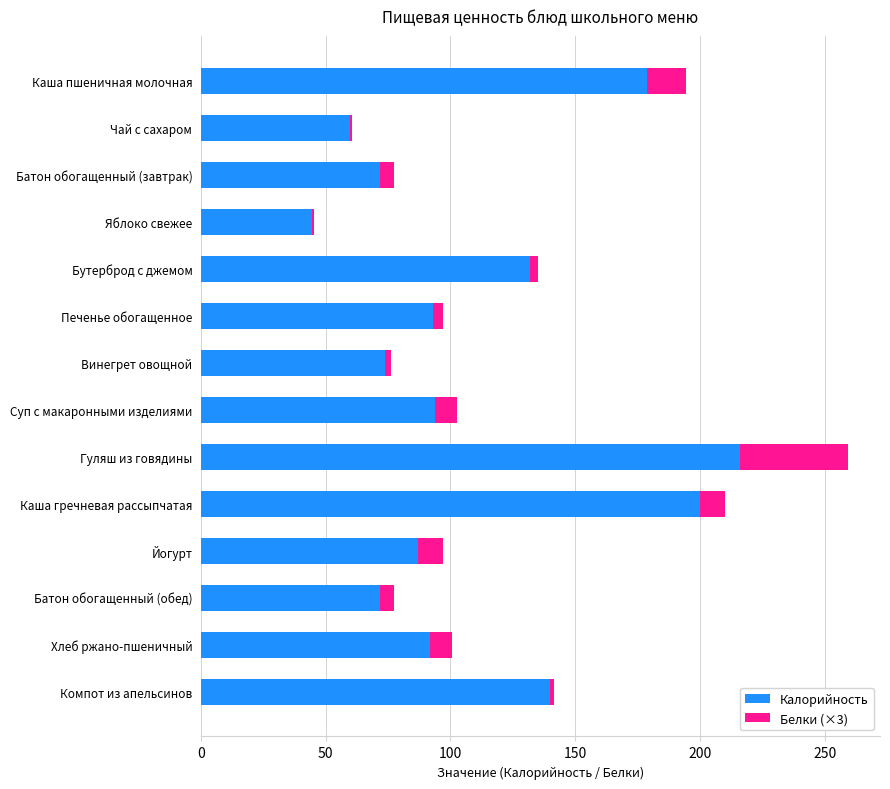

How many distinct data groups are displayed?

2